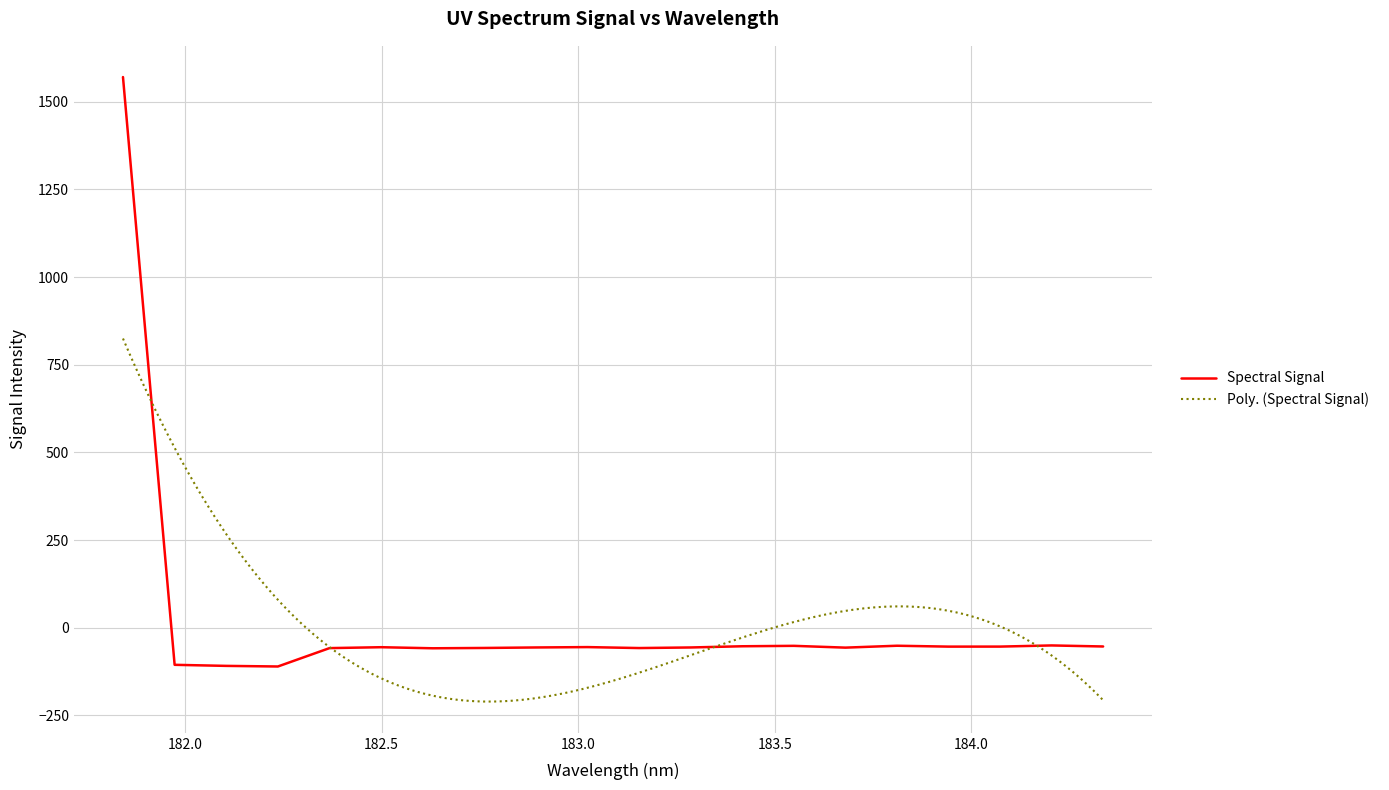

At which category does the chart reach its minimum across all series?

182.2359681898